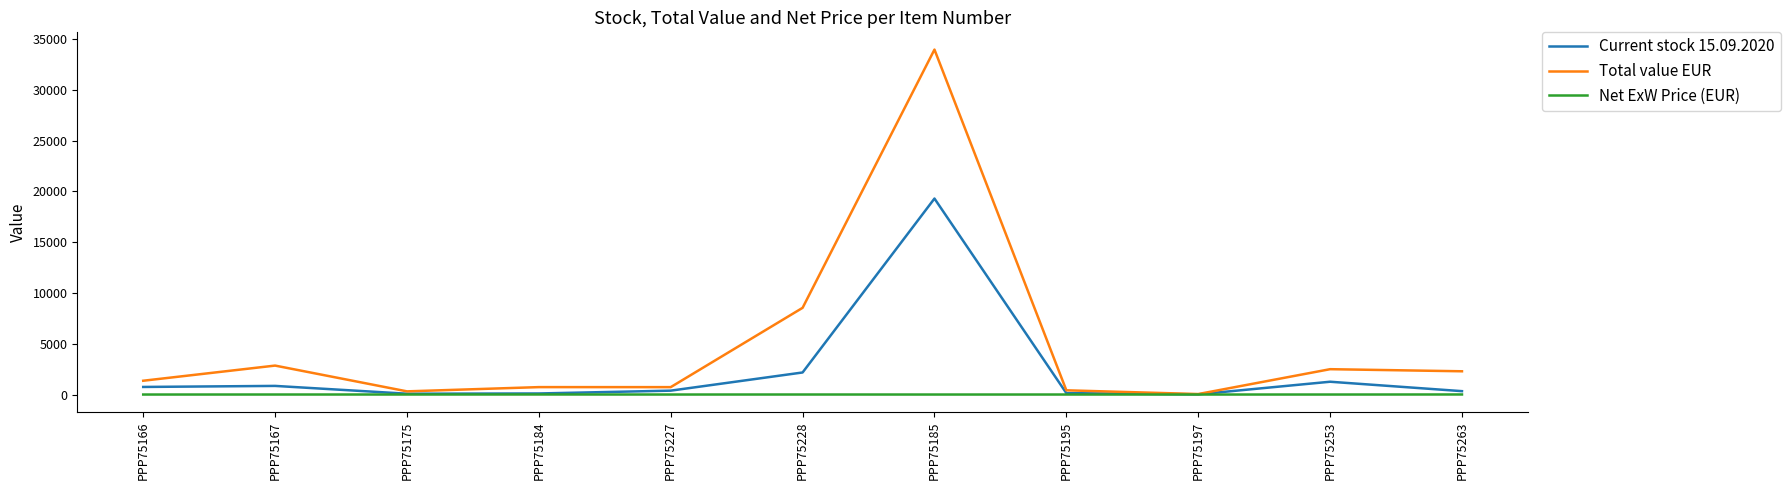

What is the greatest value displayed?

33957.4